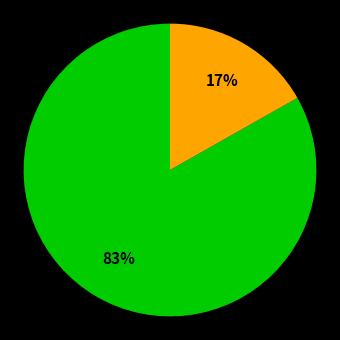

To the nearest percent, what is the difference between the largest and smallest slice percentages?

66%